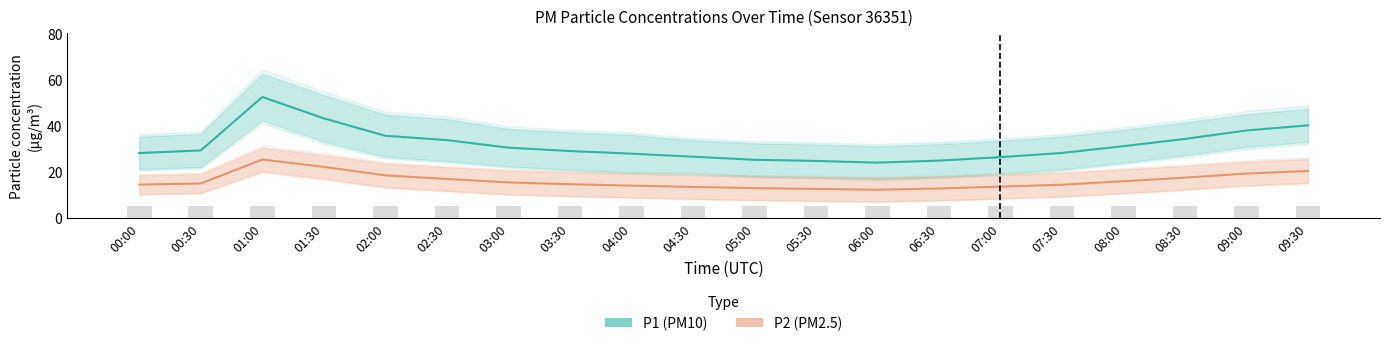

At how many categories does at least one series exceed 34?

6